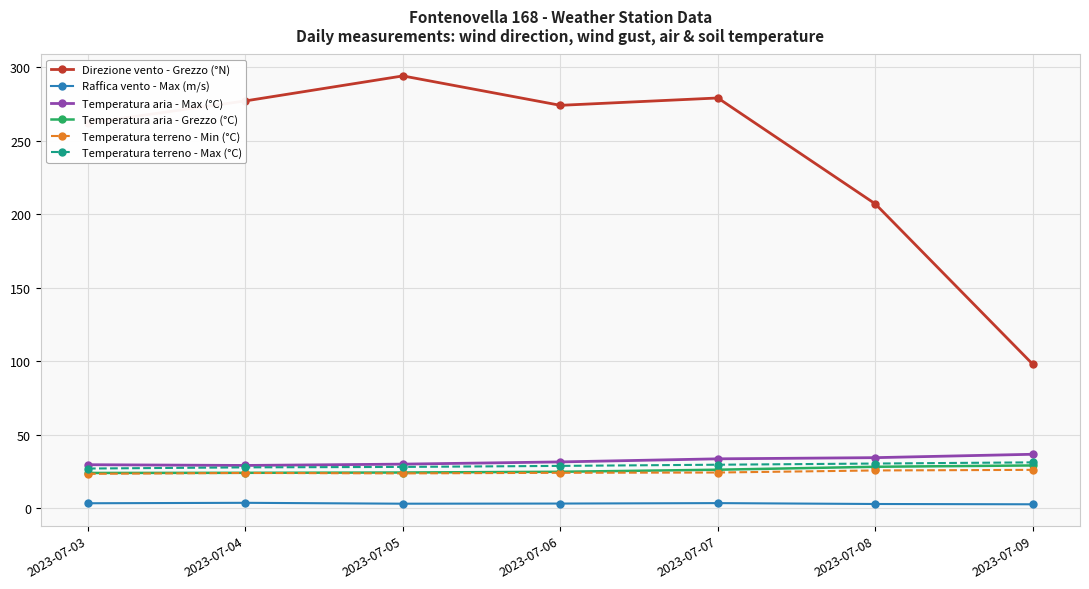

Is the value of Direzione vento - Grezzo (°N) at 2023-07-08 greater than the value of Temperatura terreno - Max (°C) at 2023-07-09?

Yes